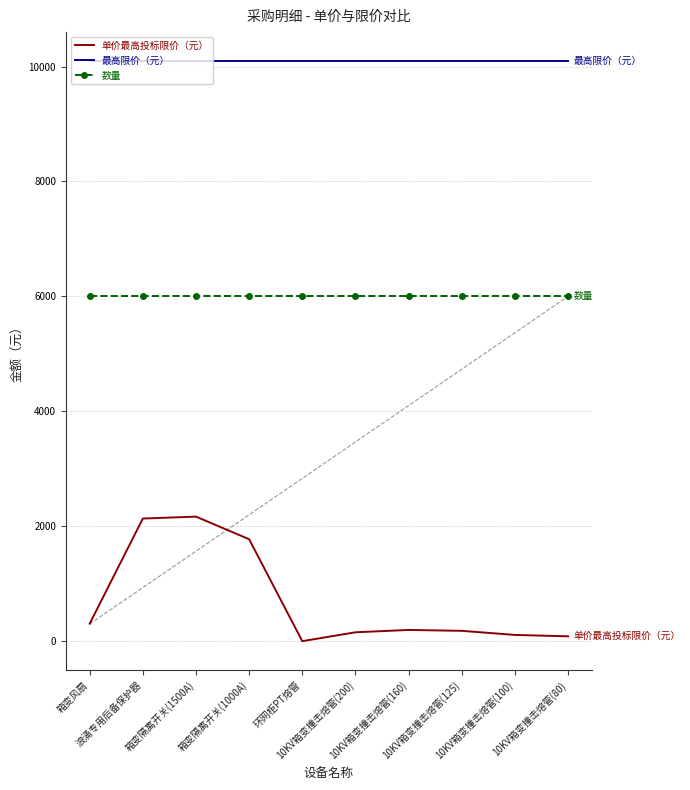

What is the sum of all 单价最高投标限价（元） values?

7130.6